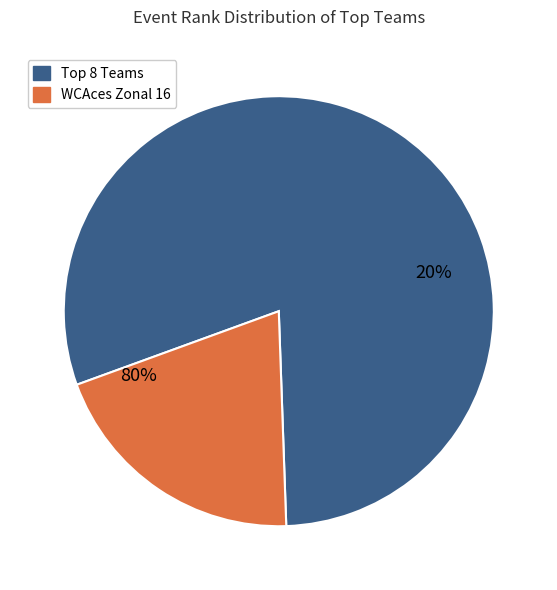

Is it true that GO Volley 16 N is 1% of the pie?

False